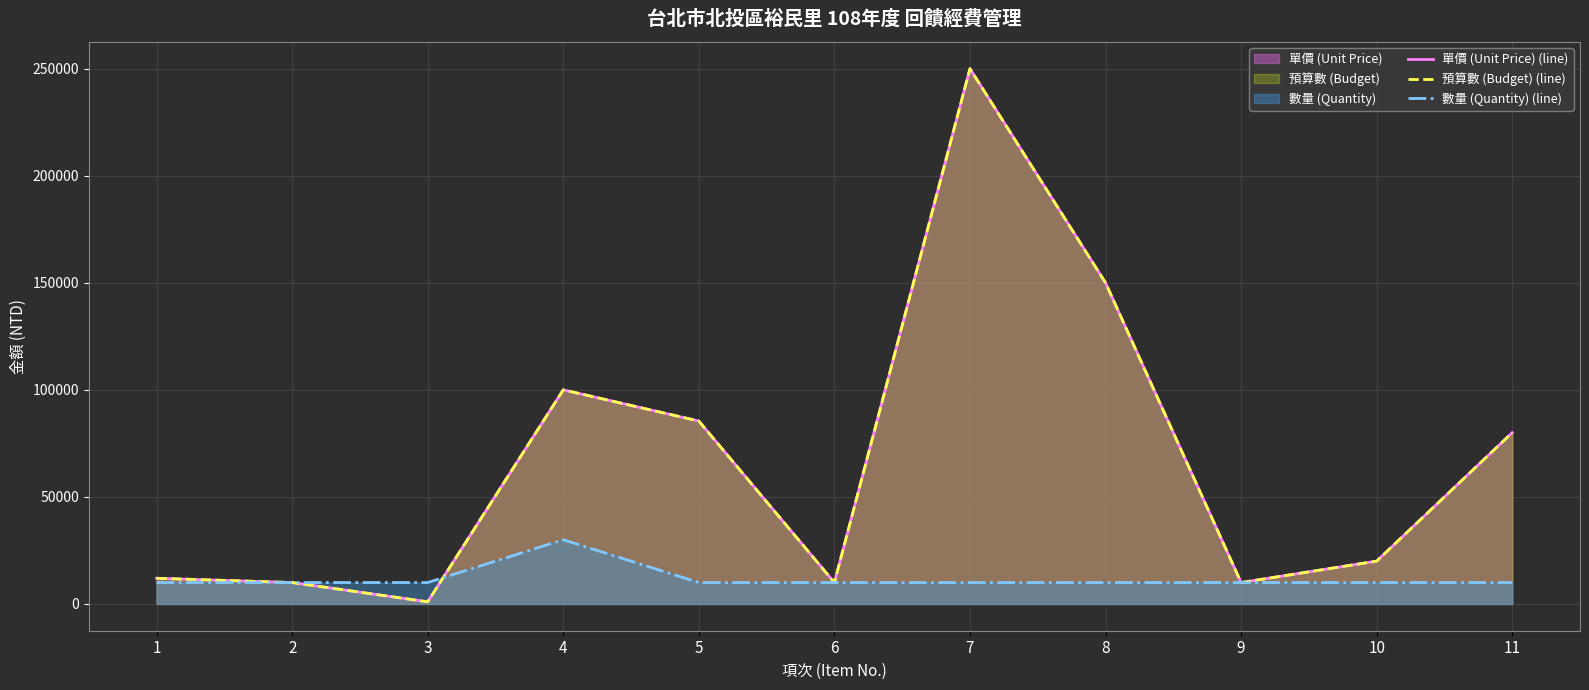

Which series ends up on top after the final intersection of 數量 (Quantity) (line) and 單價 (Unit Price) (line)?

單價 (Unit Price) (line)